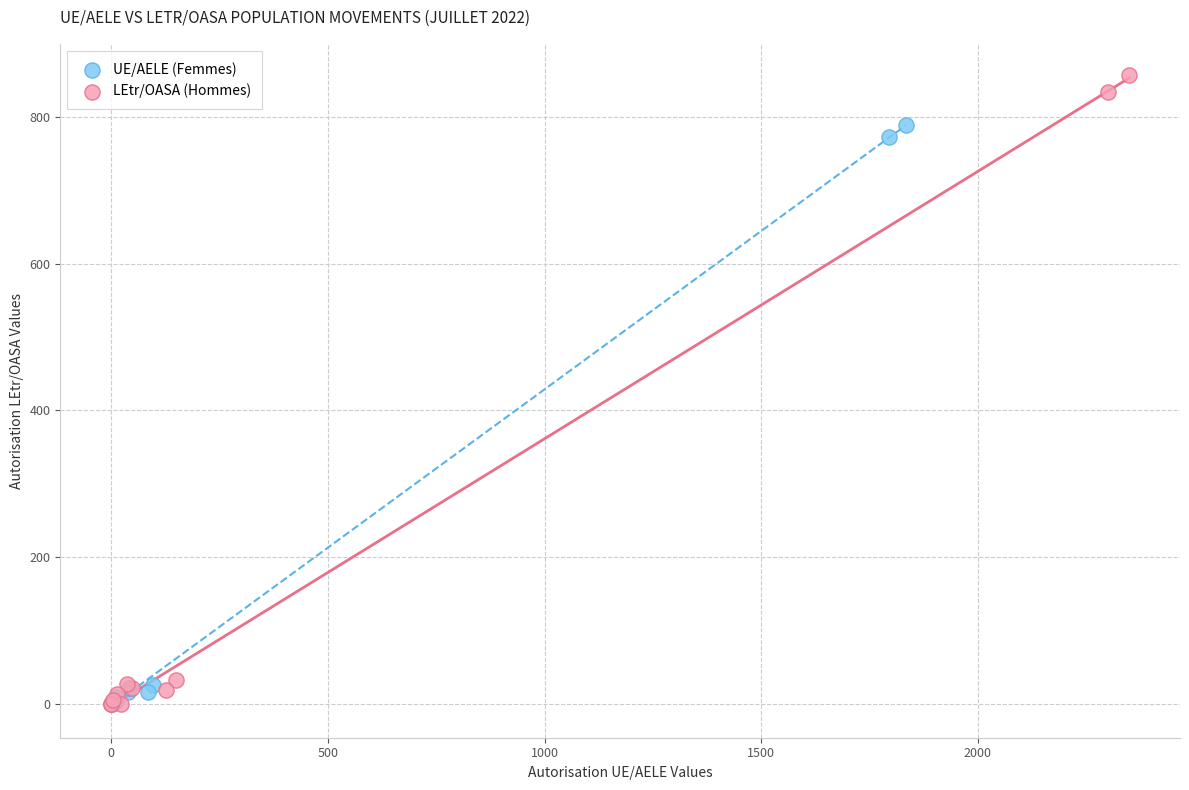

Which series has the widest spread of Y values?

LEtr/OASA (Hommes)